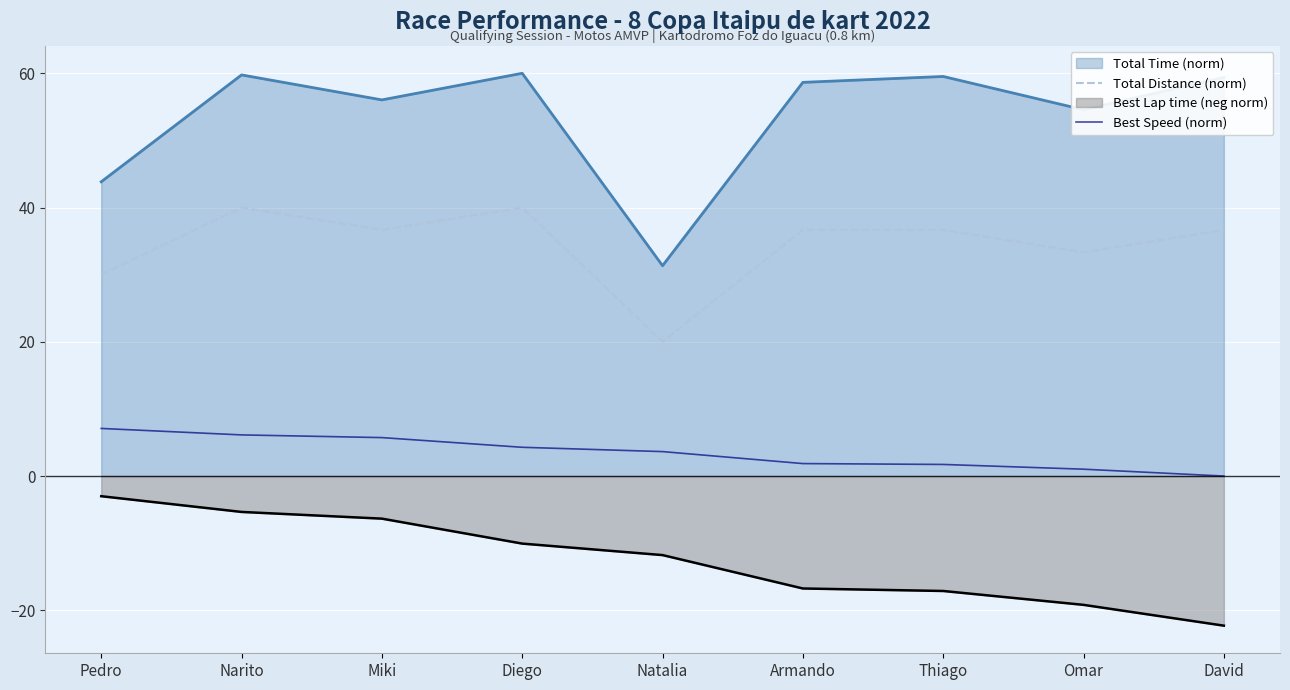

What is the label of the 6th point from the right?

Diego